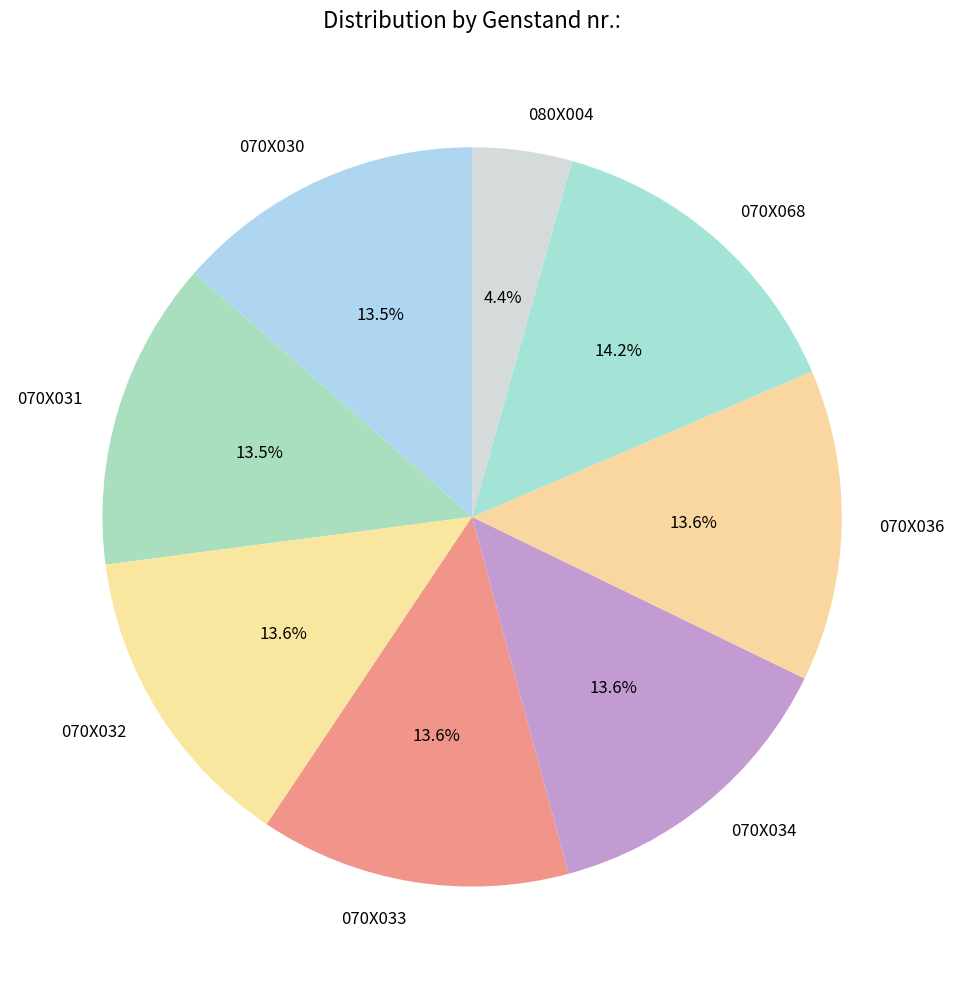

What is the smallest slice in the pie chart?

080X004